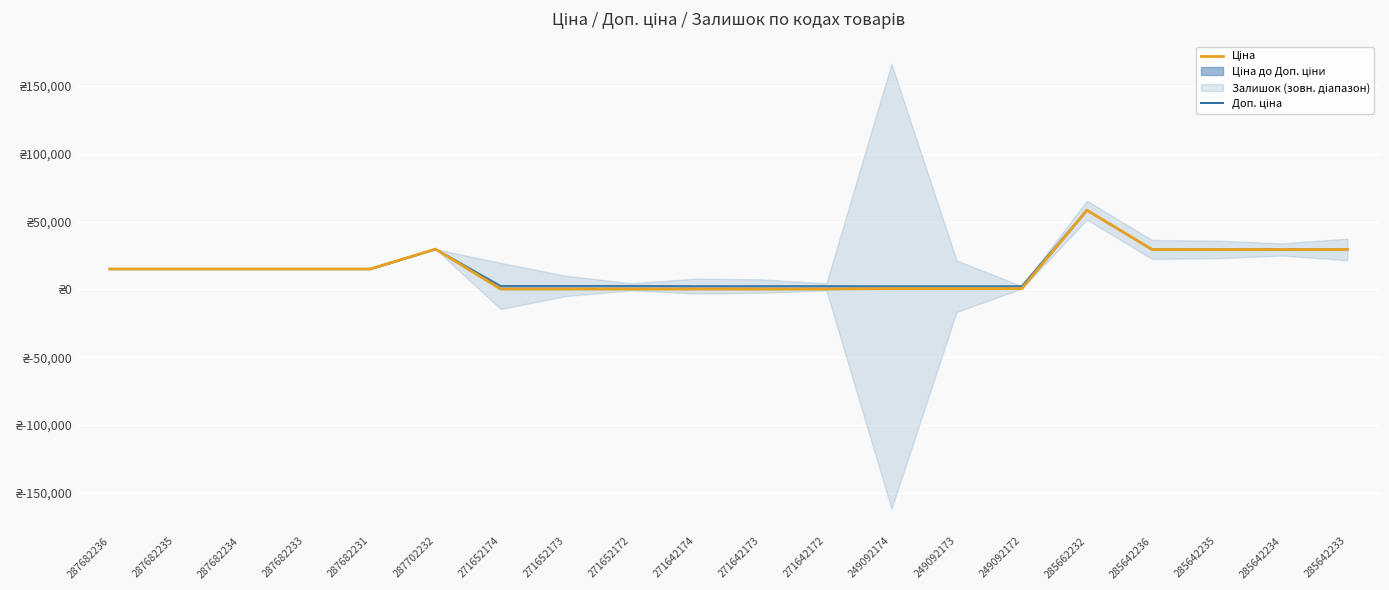

How many data points in Доп. ціна are above 15120?

6